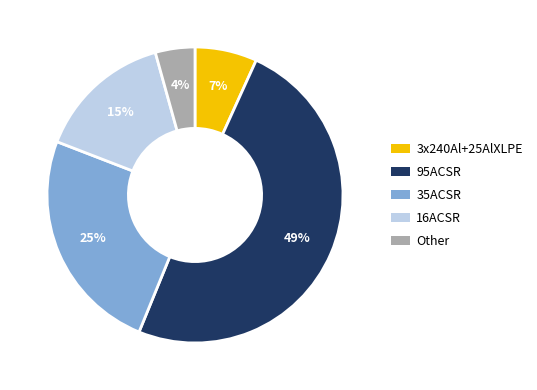

Does 35ACSR account for over 50% of the chart?

No